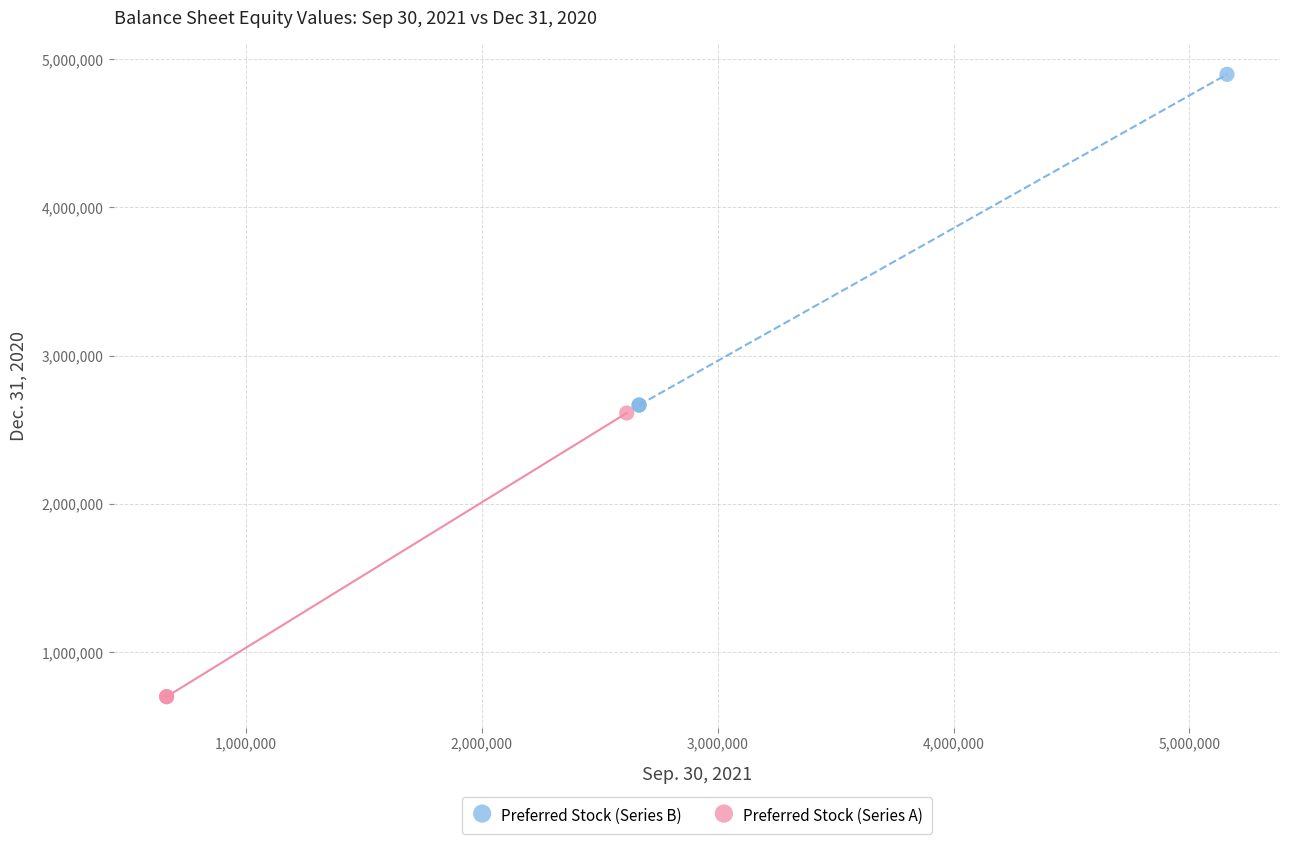

Which series has the widest spread of Y values?

Preferred Stock (Series B)